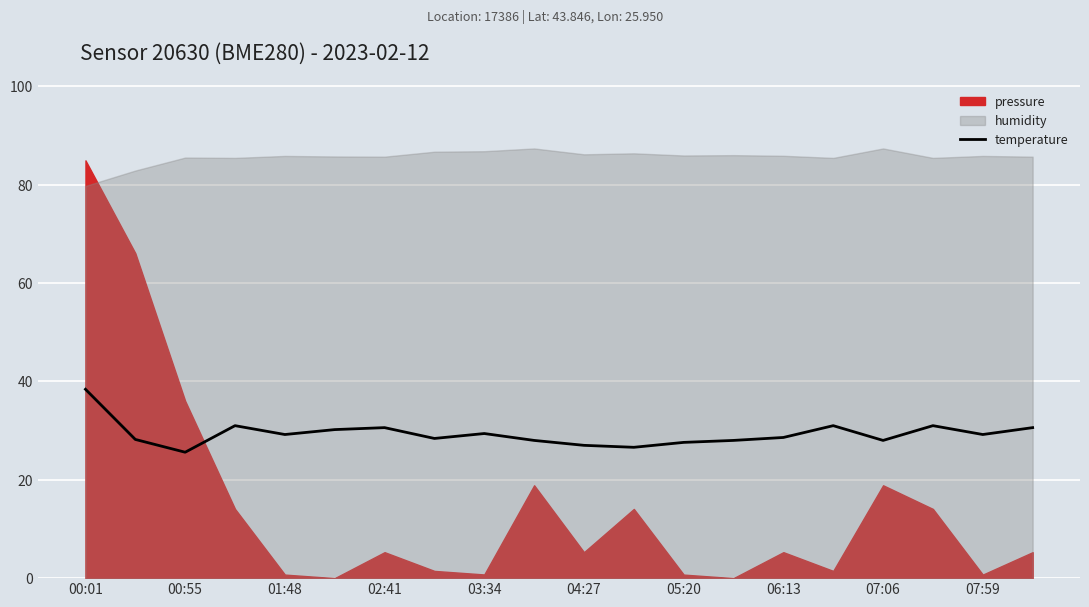

List the labels in order of value, smallest first.

01:48, 11, 10, 12, 07:59, 13, 16, 00:55, 06:13, 14, 03:34, 18, 07:06, 04:27, 05:20, 19, 02:41, 15, 17, 00:01